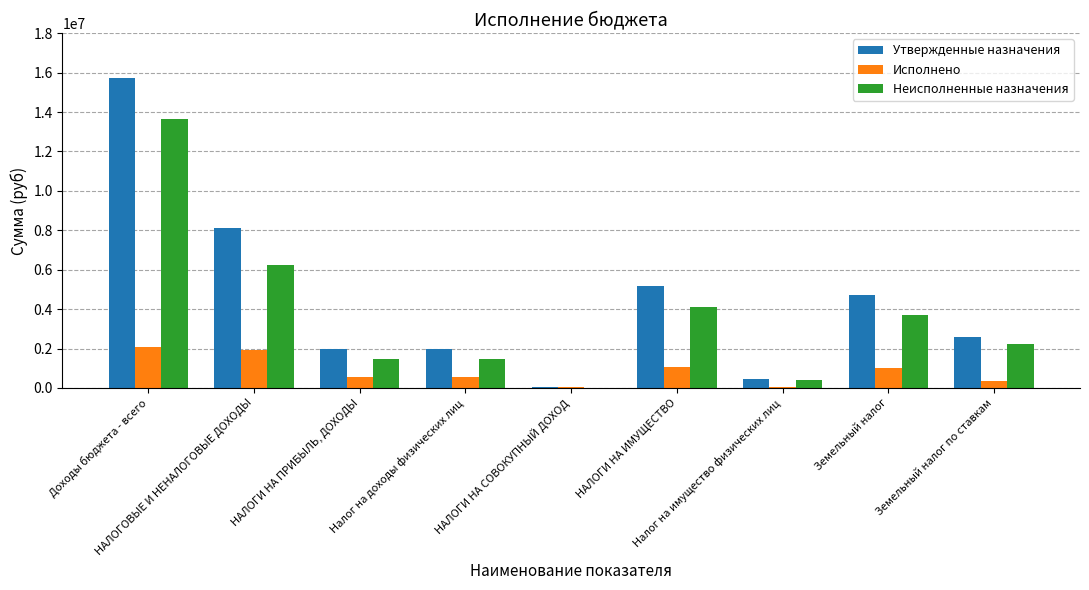

What is the spread (max minus min) of values at НАЛОГИ НА СОВОКУПНЫЙ ДОХОД?

59044.2